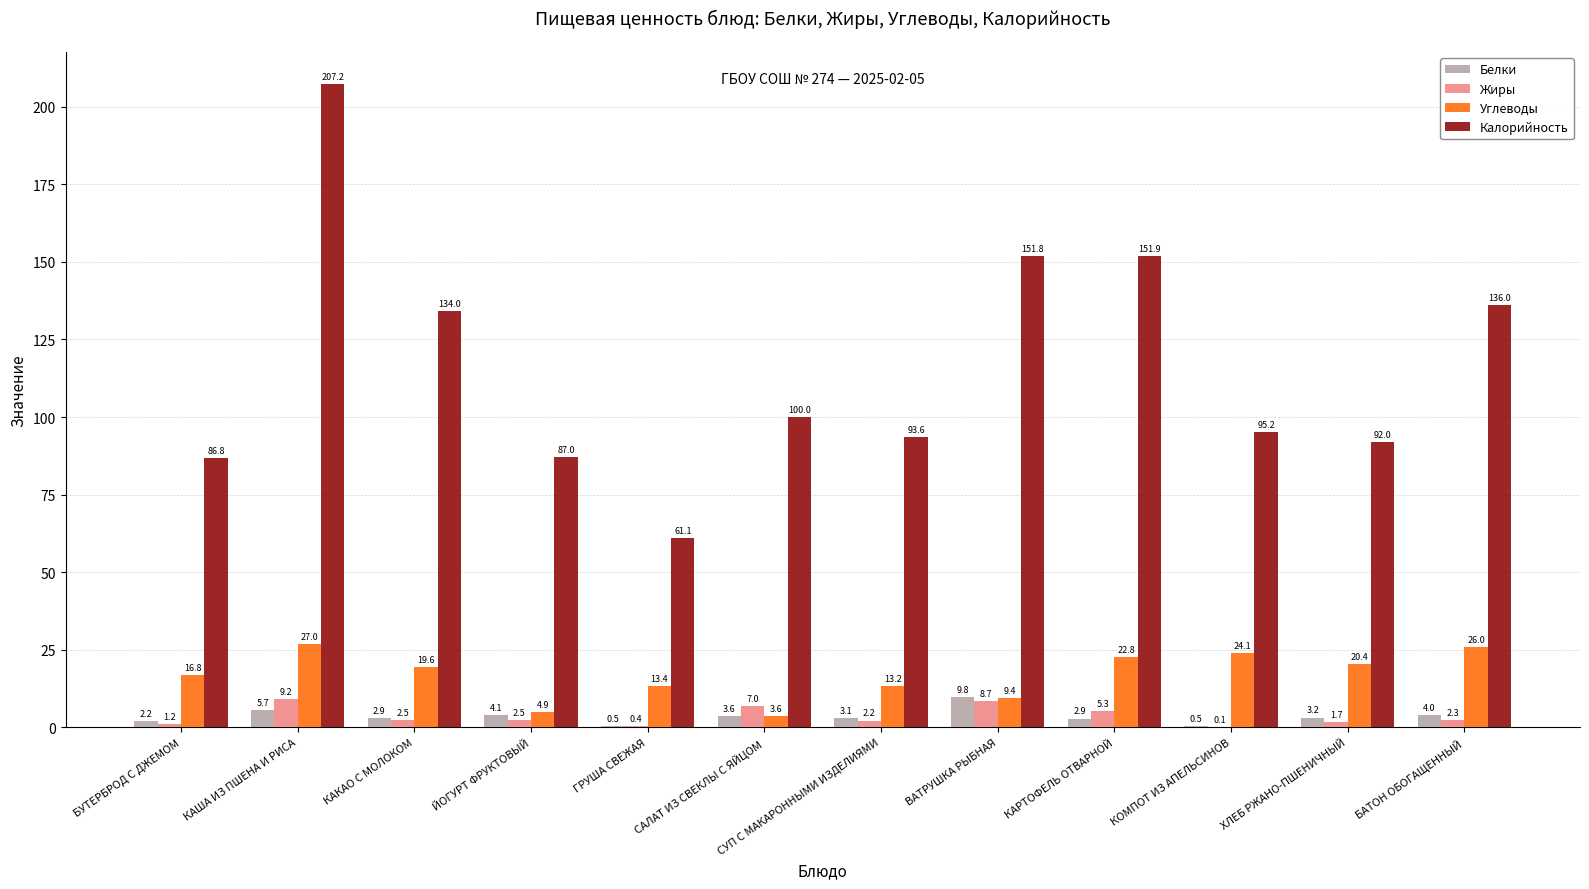

Is the value of Жиры at КОМПОТ ИЗ АПЕЛЬСИНОВ greater than the value of Калорийность at ЙОГУРТ ФРУКТОВЫЙ?

No